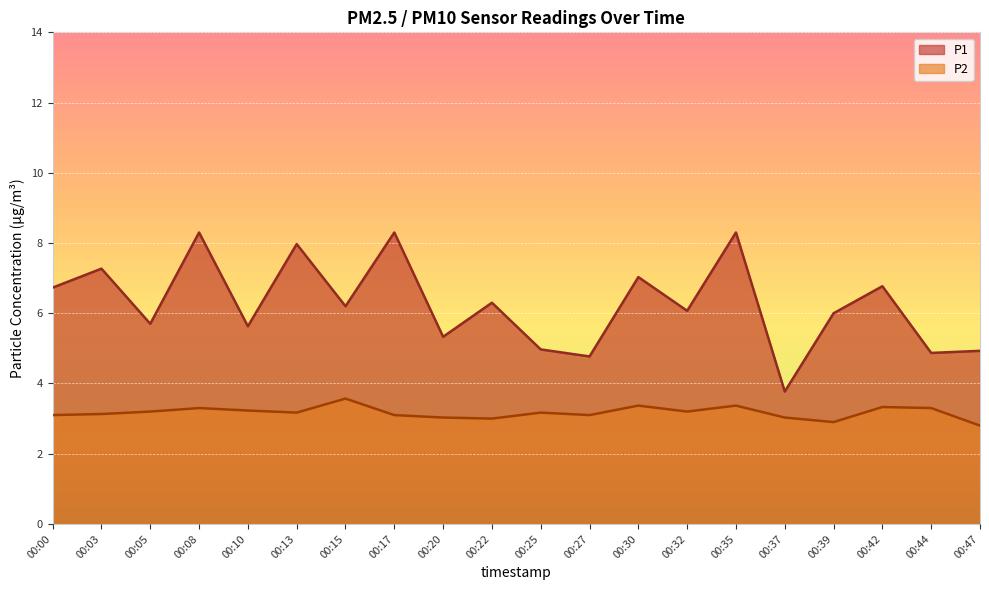

List the series in order of their overall mean, lowest first.

P2, P1